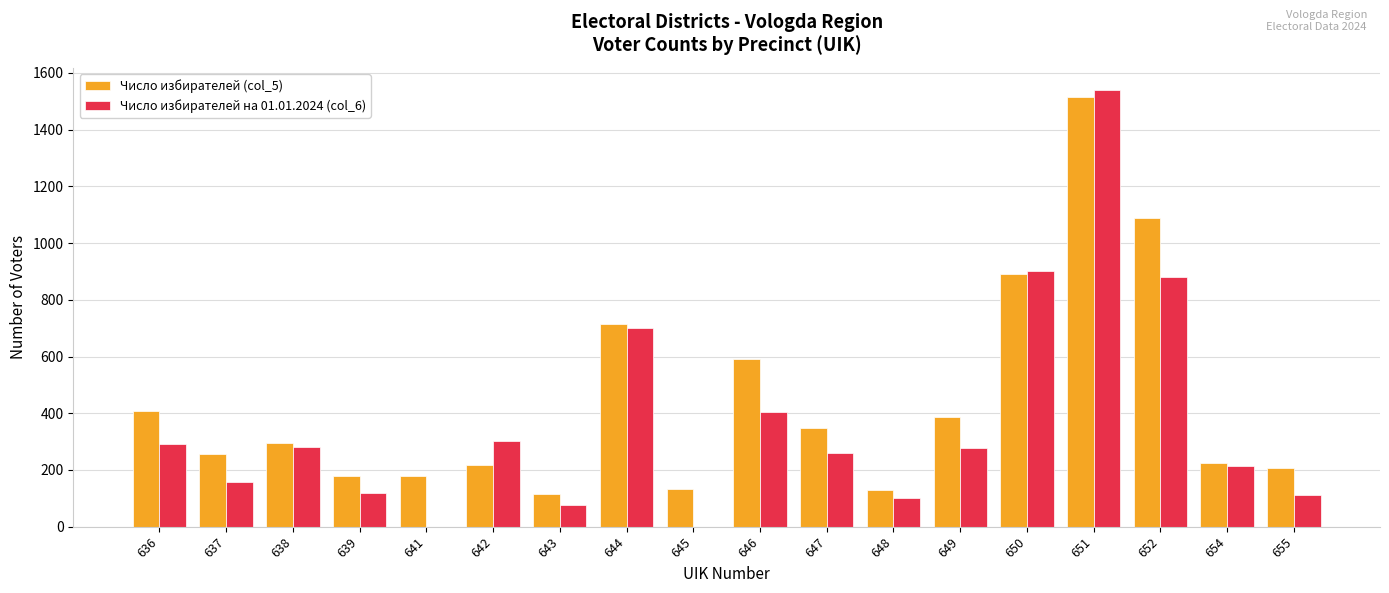

Which series changed the most between 642 and 649?

Число избирателей (col_5)